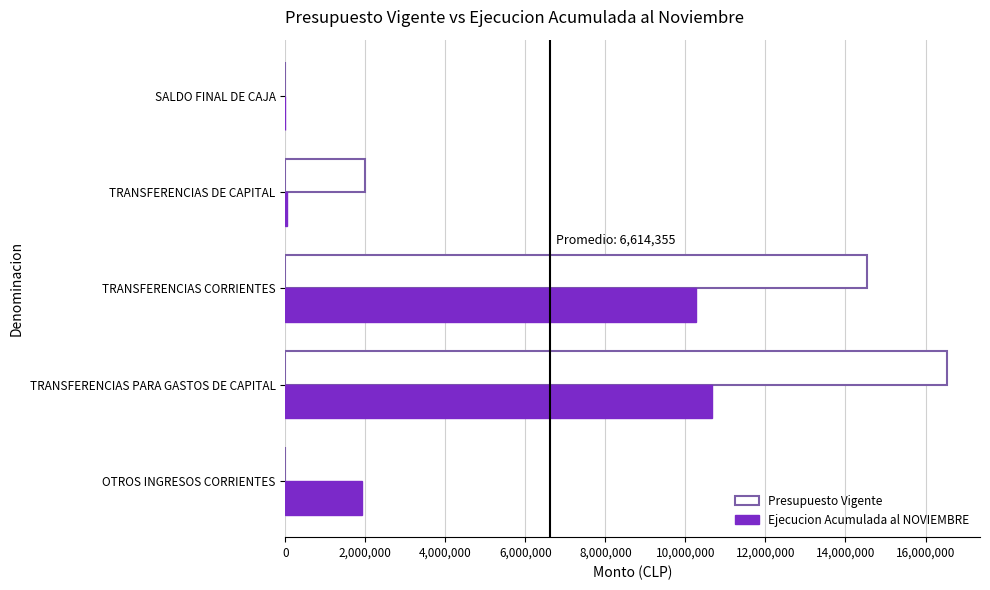

Which series has the largest total across all categories?

Presupuesto Vigente